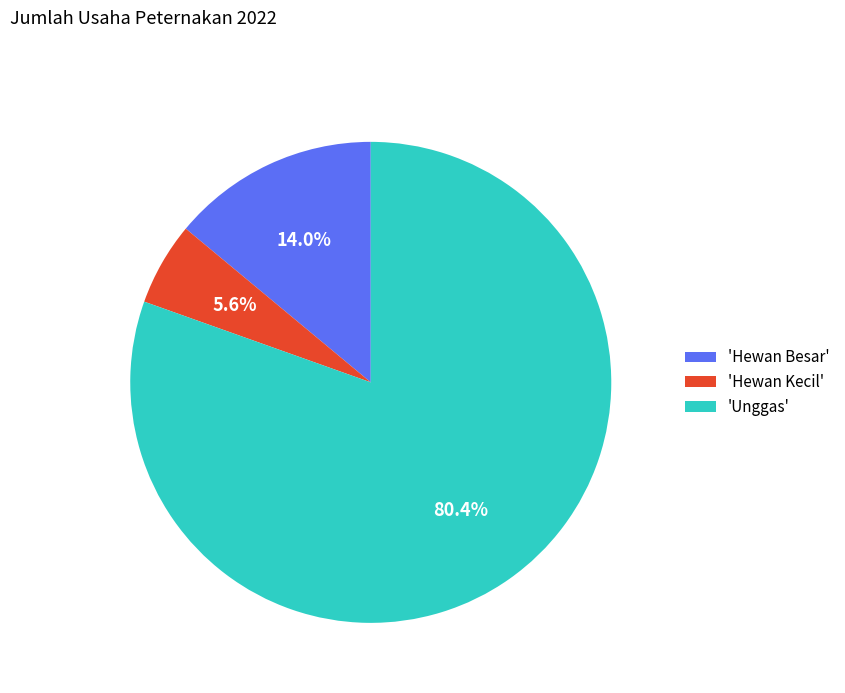

To the nearest percent, what is the difference between the largest and smallest slice percentages?

75%